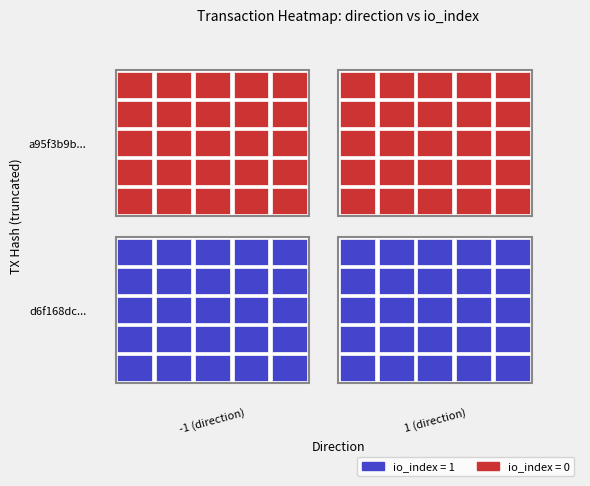

At how many categories does at least one series exceed 0?

2